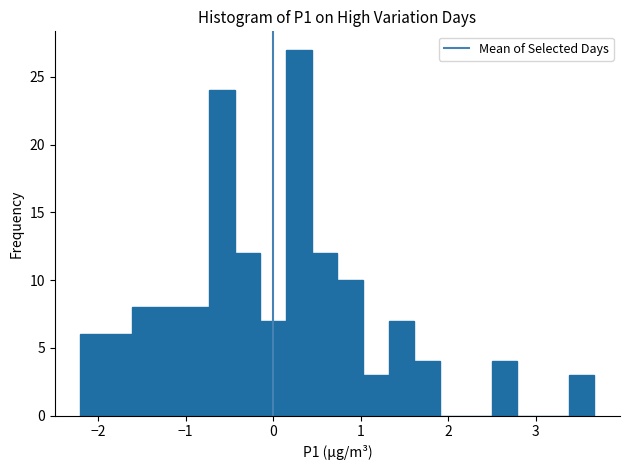

Around what value on the x-axis is the tallest bar? Give the approximate position of its centre, as read against the axis.

0.3